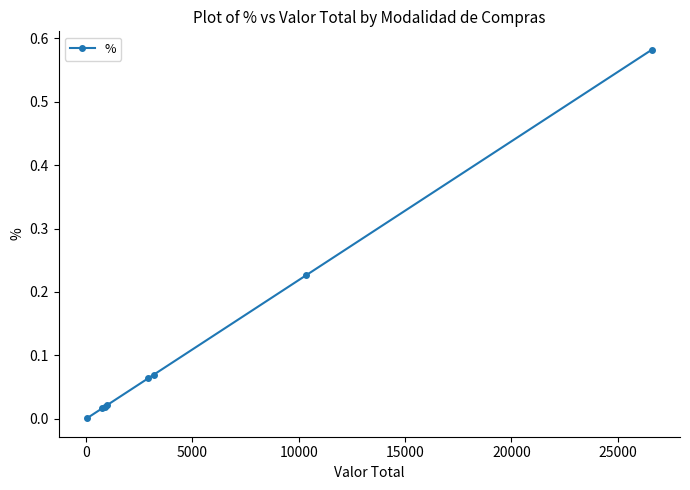

How many lines are shown in the chart?

1